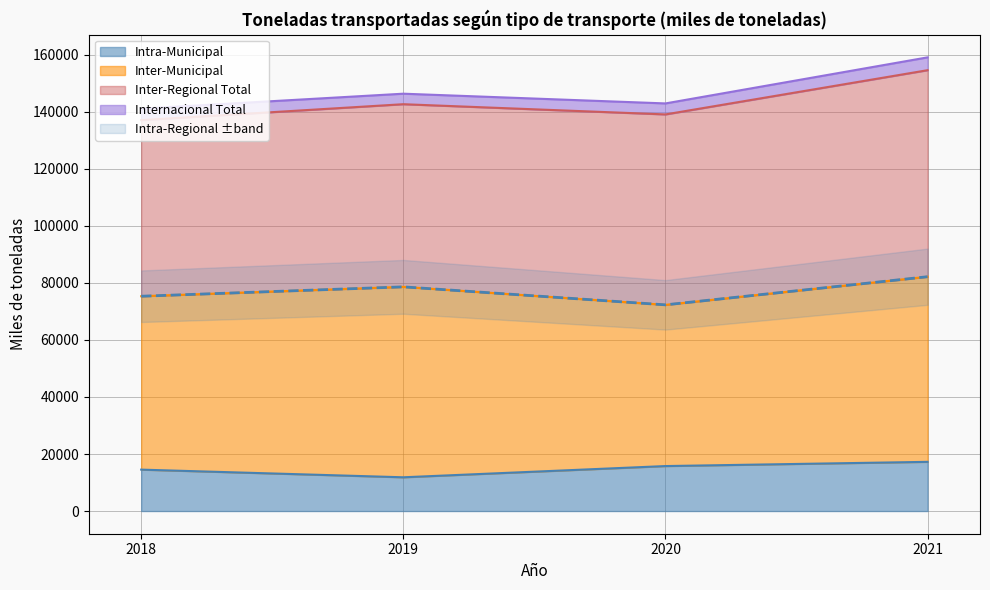

At which label is 2019 closest to 41156?

Inter-Regional Total